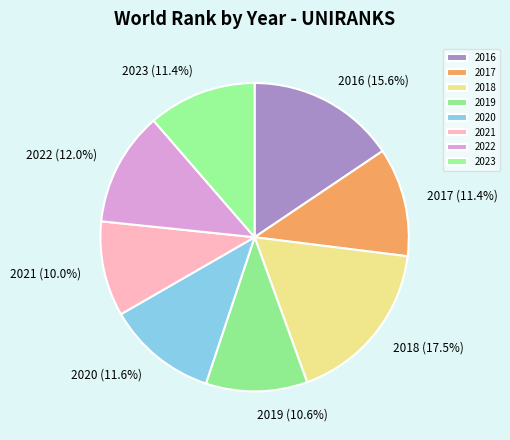

What percentage is NOT represented by 2023?

88.6%